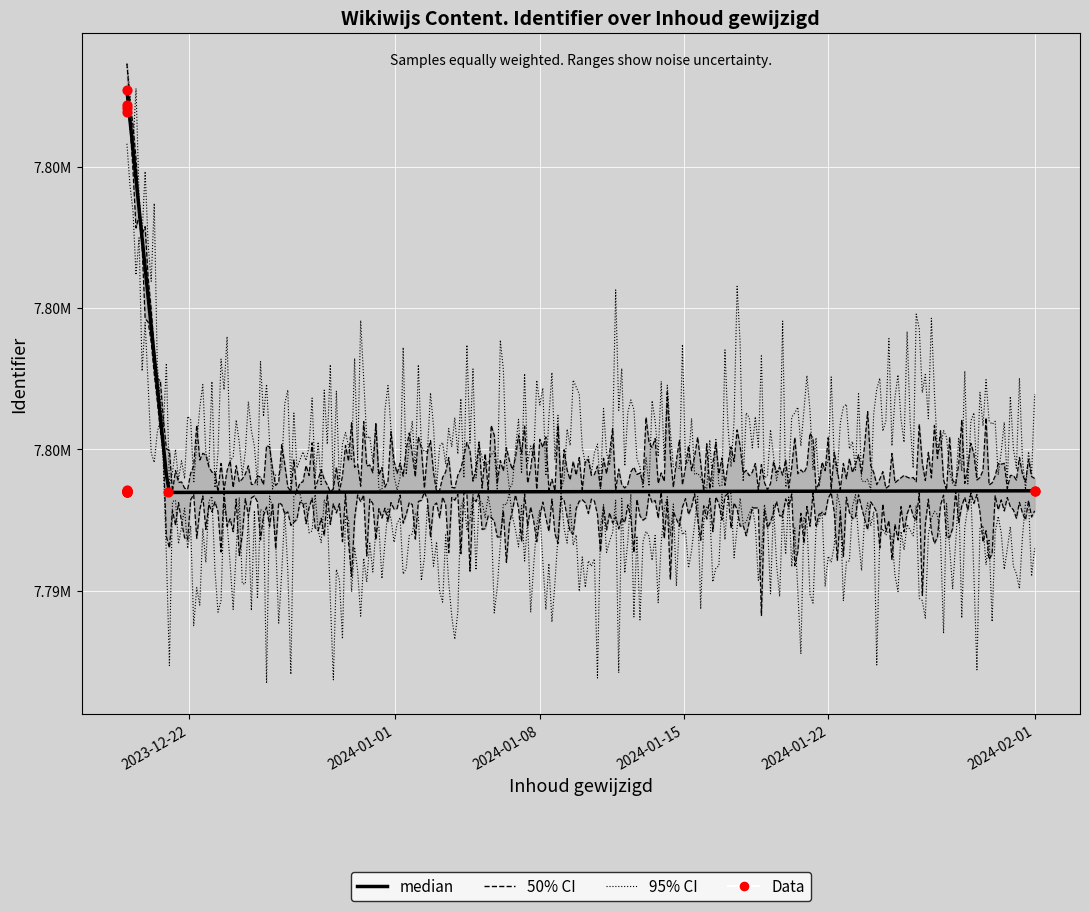

Which has a higher value, 2023-12-19 or 2023-12-19?

2023-12-19